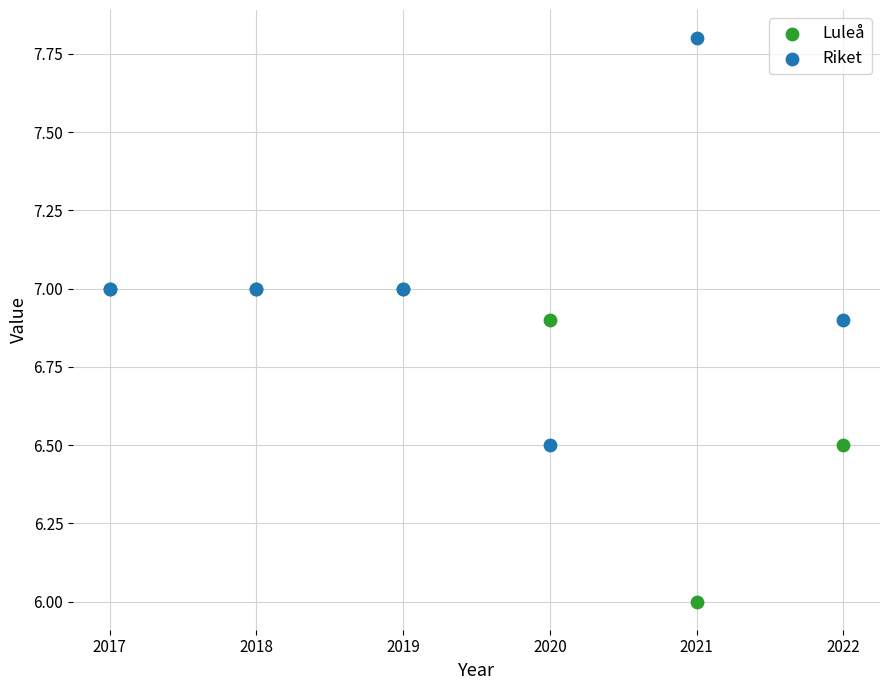

Which series has the largest Y range (max minus min)?

Riket